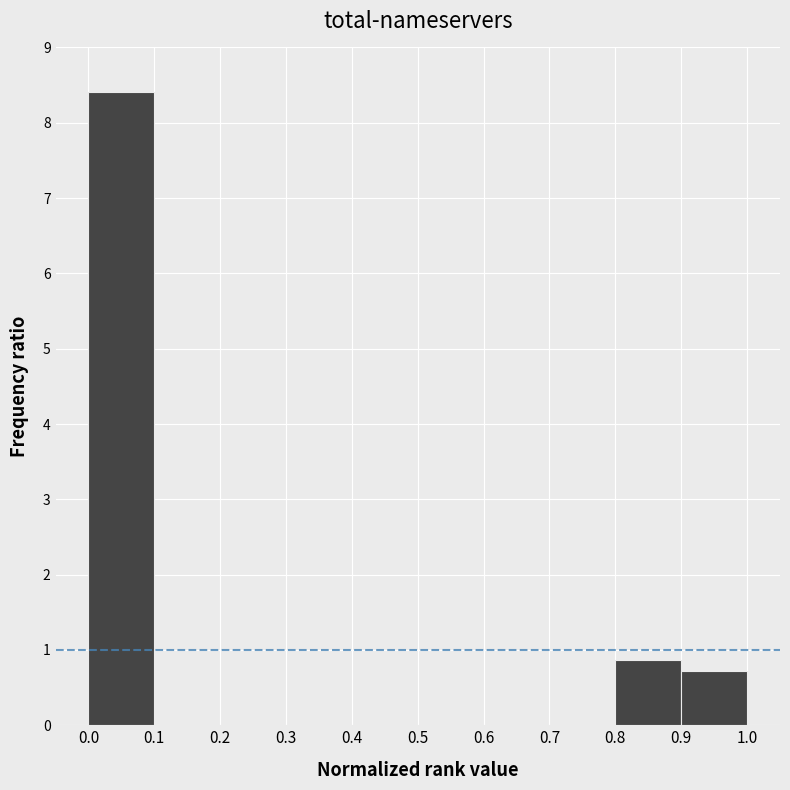

Reading left to right, transcribe this chart: for each bar, give the range it covers on the x-axis and its height. The values are not printed on the chart, so give them approximately, as read against the axis.

0.0 to 0.1: 8.4
0.1 to 0.2: 0
0.2 to 0.3: 0
0.3 to 0.4: 0
0.4 to 0.5: 0
0.5 to 0.6: 0
0.6 to 0.7: 0
0.7 to 0.8: 0
0.8 to 0.9: 0.9
0.9 to 1.0: 0.7